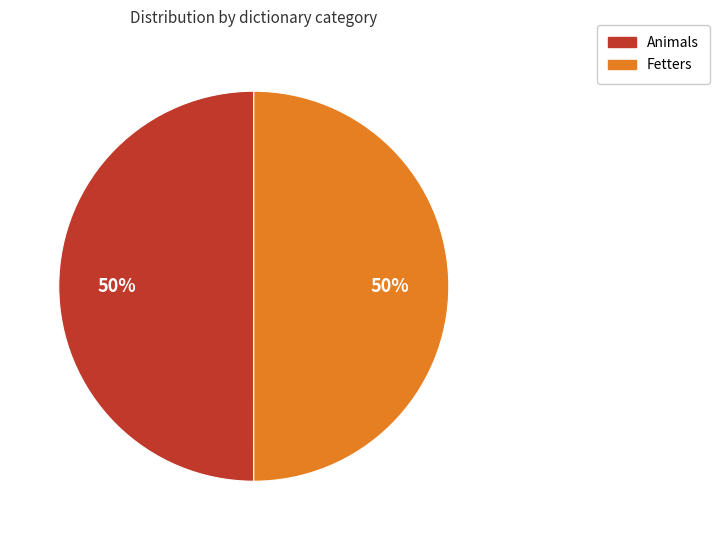

Is the sum of Animals and Fetters greater than half?

Yes